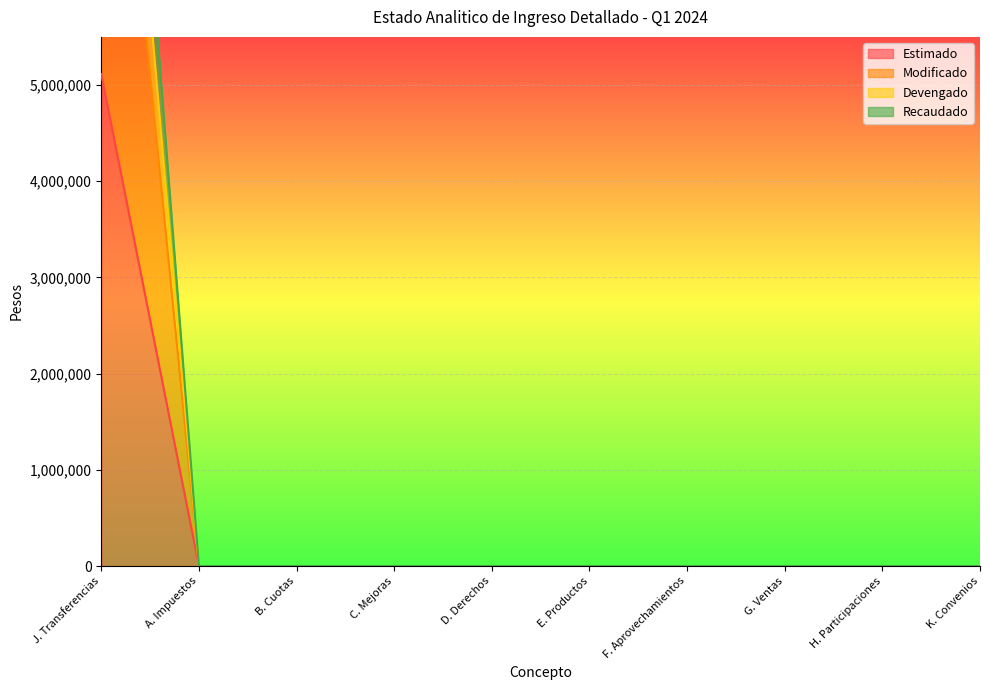

What is the difference between the maximum and minimum values in the Recaudado series?

11618499.8